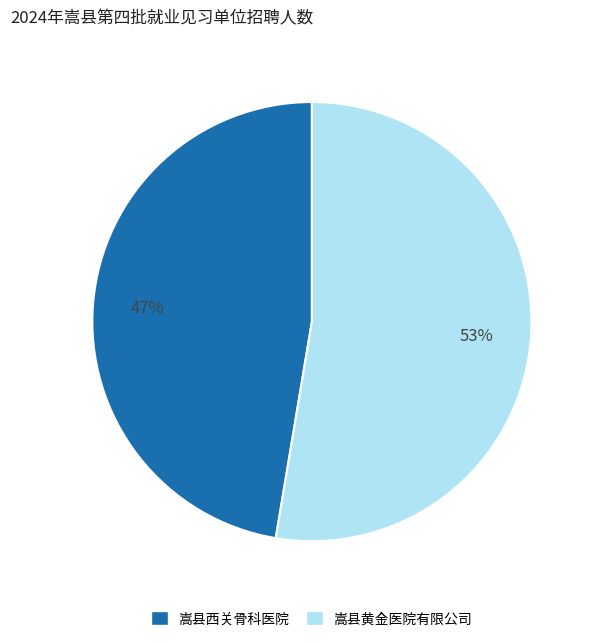

Which category has the biggest portion of the pie?

嵩县黄金医院有限公司